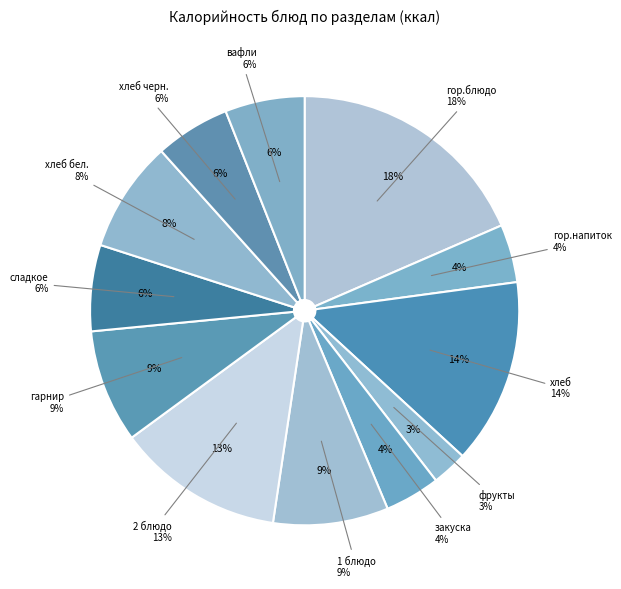

Does any single category account for the majority?

No